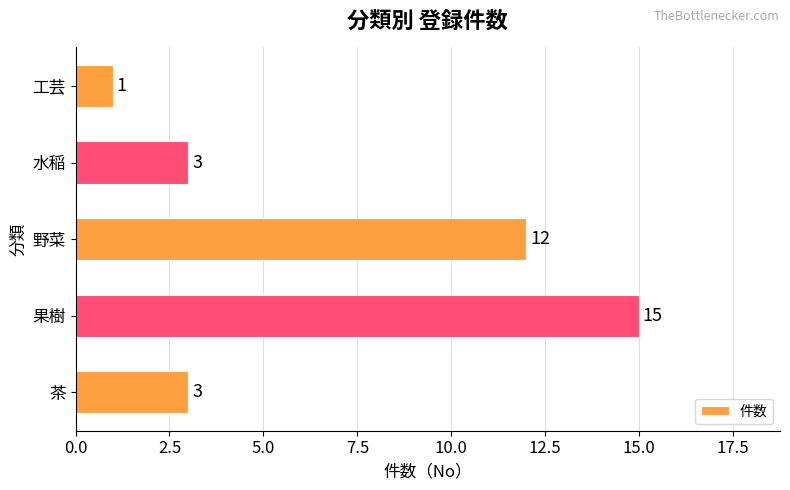

At which label is the value closest to 8?

野菜